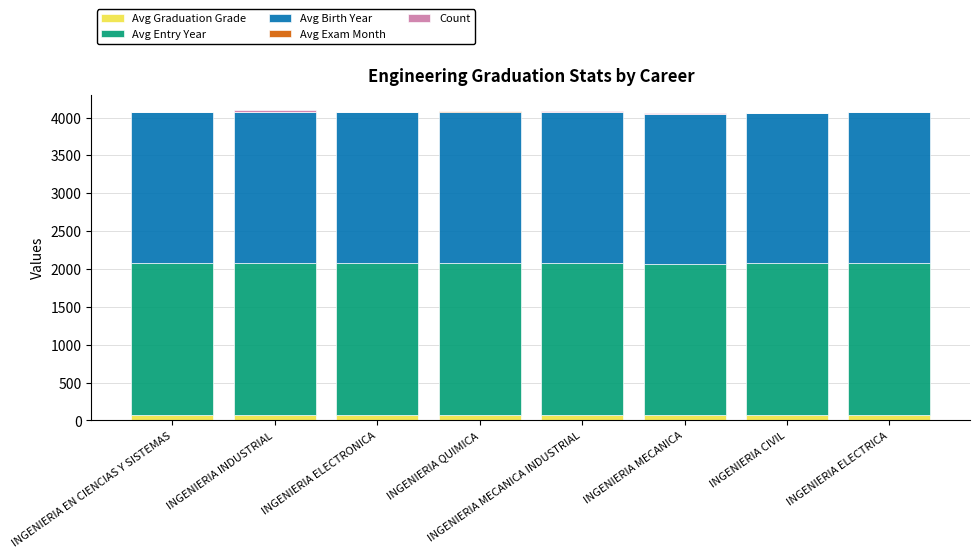

What is the label of the 4th bar from the left?

INGENIERIA QUIMICA